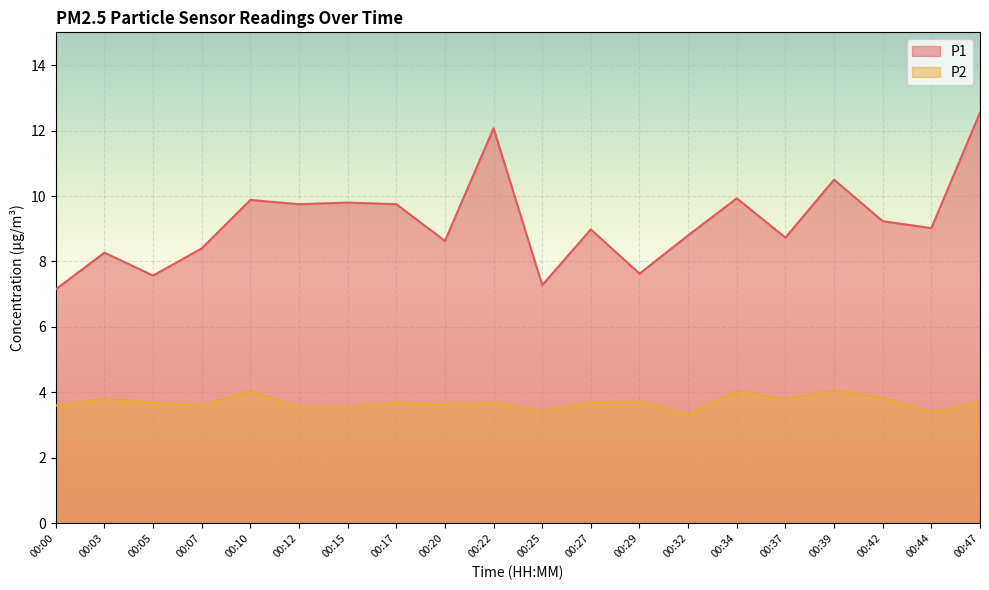

True or false: P2 and P1 cross at least once.

False